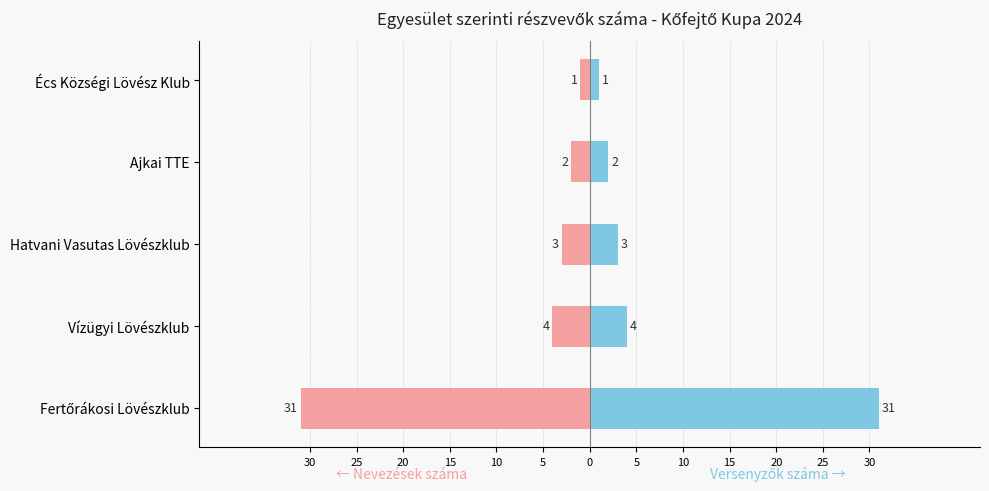

Which series has the largest total across all categories?

Versenyzők száma